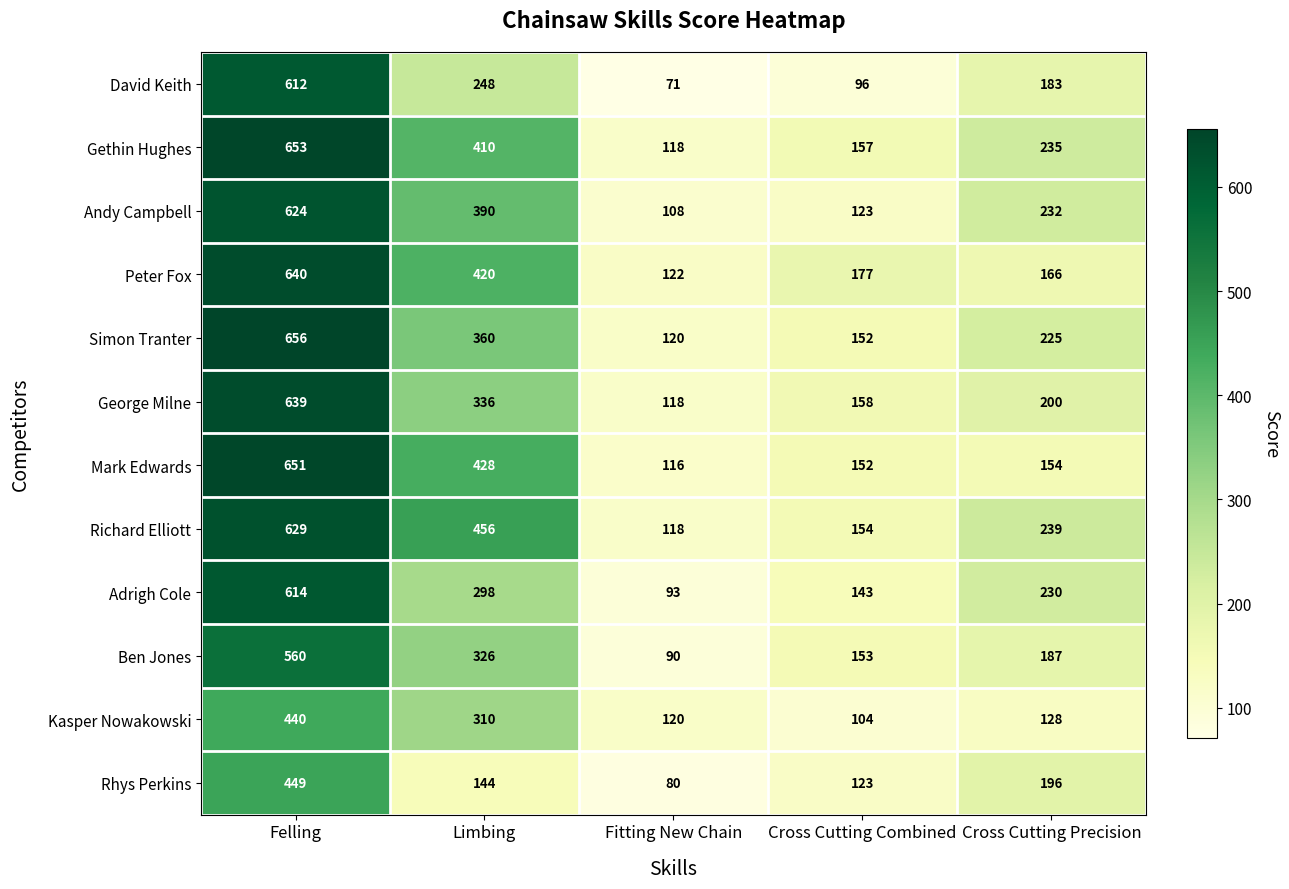

At which label does Peter Fox first exceed 177?

Felling